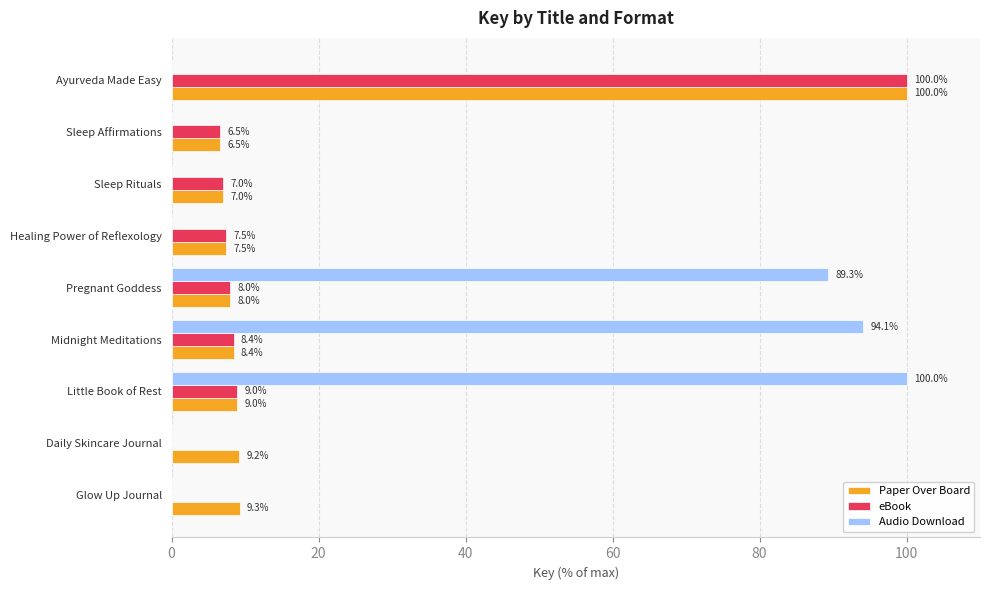

What are all the series names shown in the legend?

Paper Over Board, eBook, Audio Download